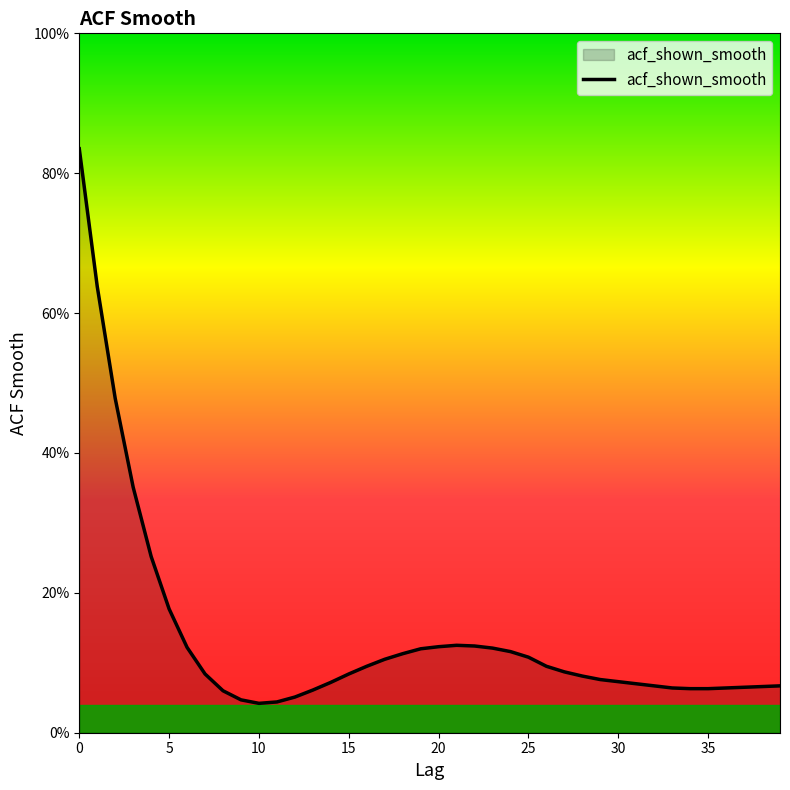

Is this an area chart (filled region under the line)?

Yes